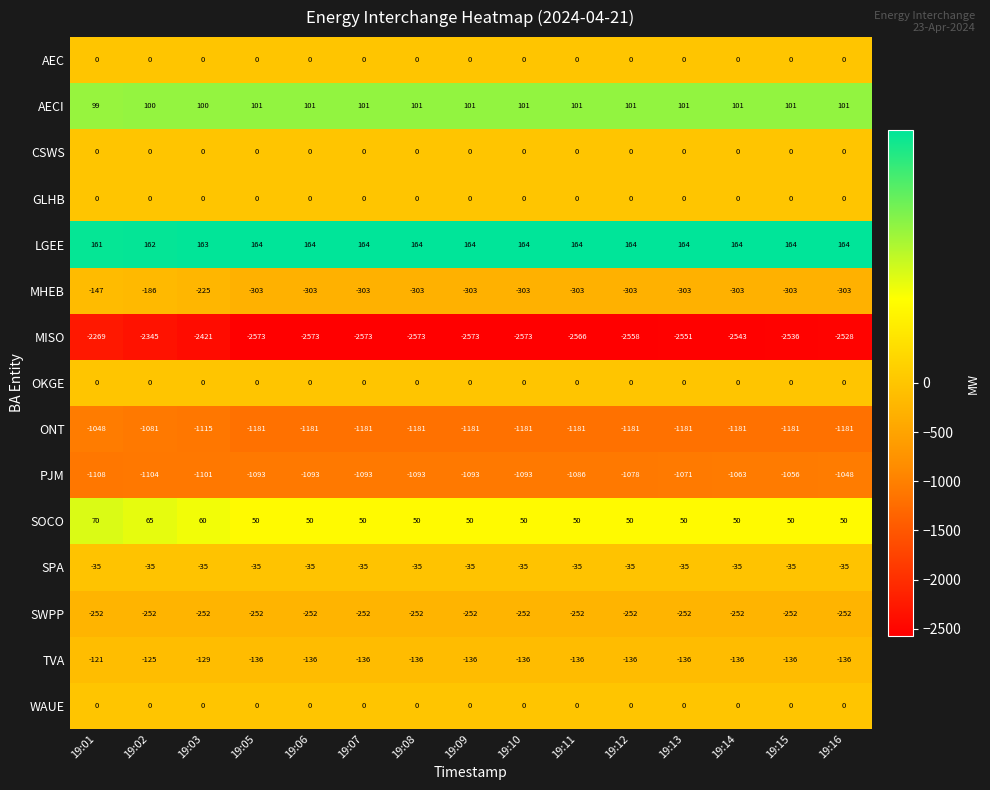

How many categories are shown in the chart?

15